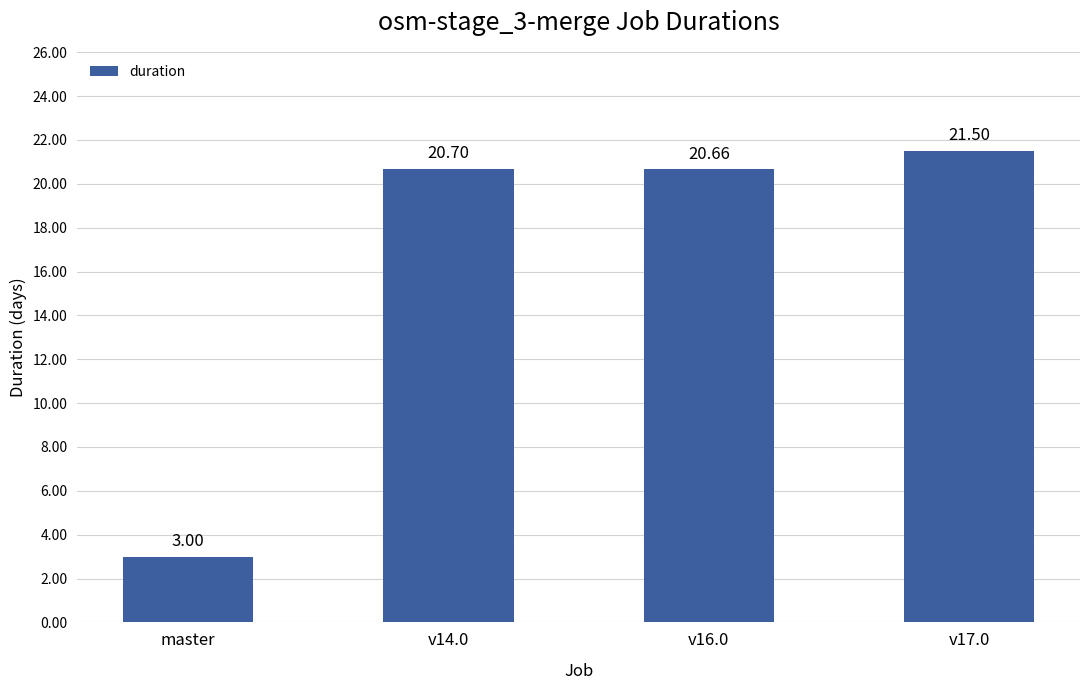

At which label is the value closest to 12?

v16.0